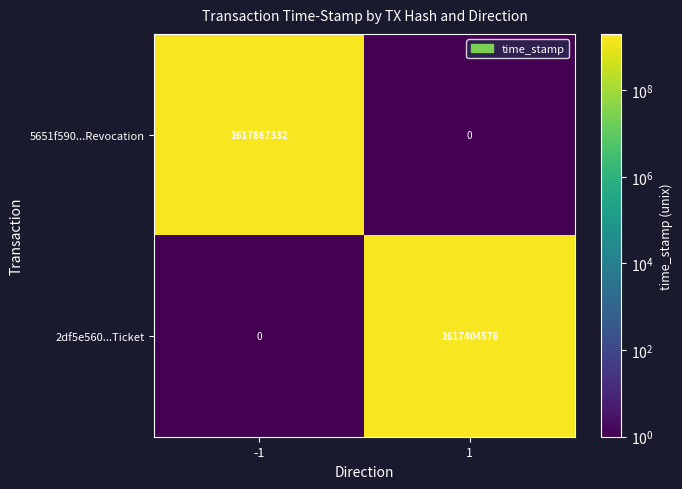

Between -1 and 1, which series saw the biggest shift?

5651f590...Revocation